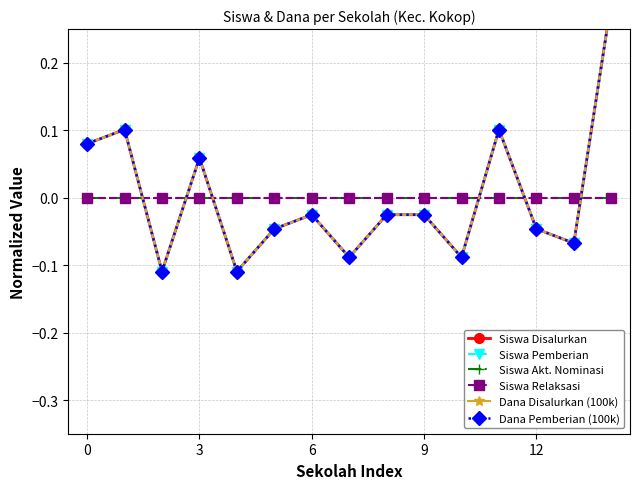

The Dana Disalurkan (100k) series shows 0.1 at 0. True or false?

False